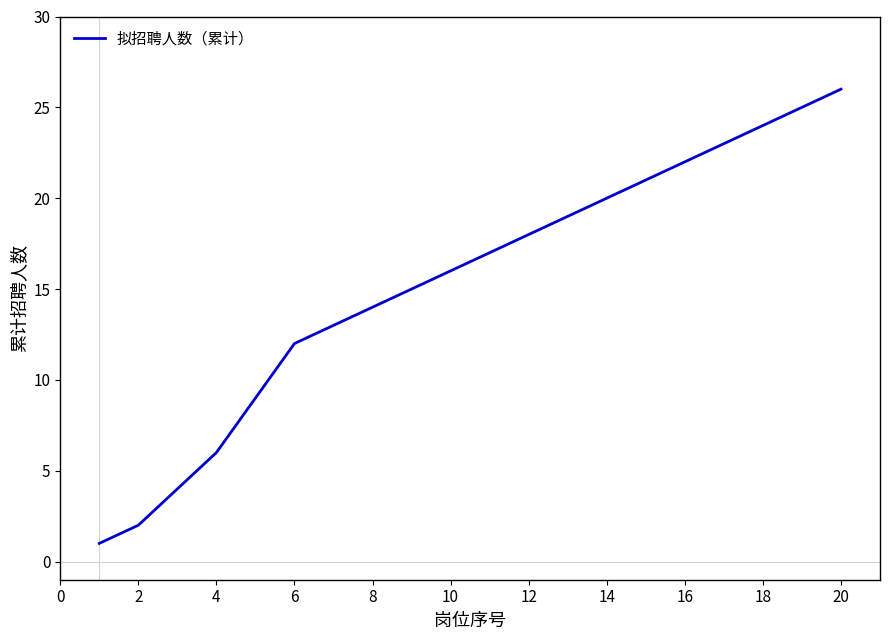

Reading left to right, extract all data points from this chart.

1	2	4	6	9	12	13	14	15	16	17	18	19	20	21	22	23	24	25	26